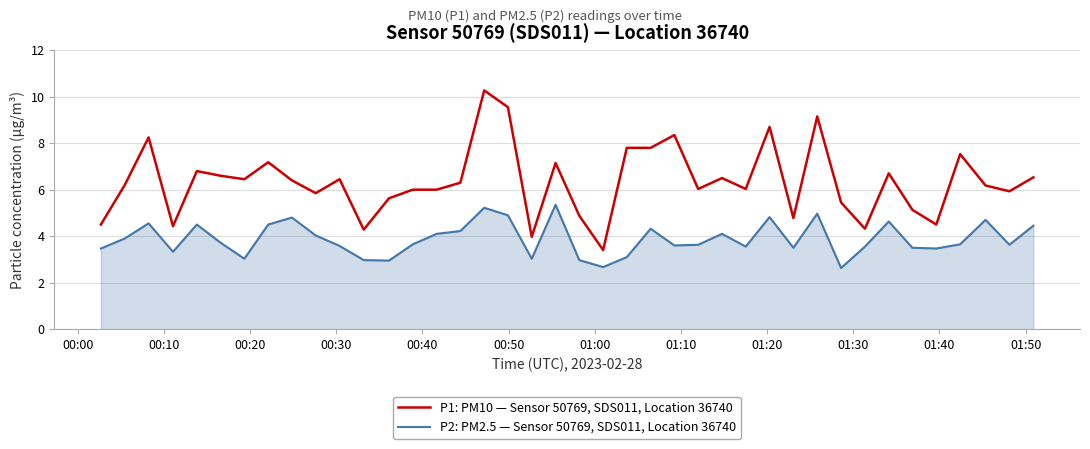

True or false: P2: PM2.5 — Sensor 50769, SDS011, Location 36740 and P1: PM10 — Sensor 50769, SDS011, Location 36740 intersect in this chart.

False